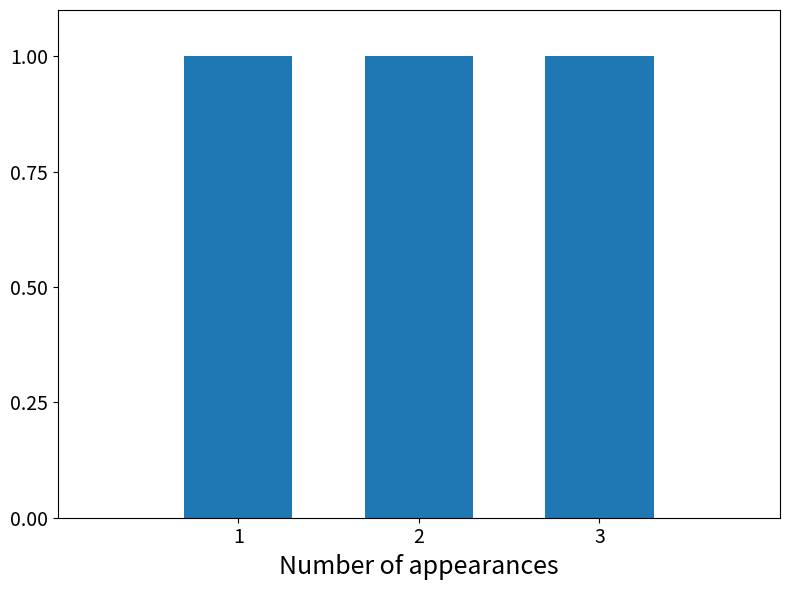

True or false: the data shows 1 at 01/09/2023 12:22.

False